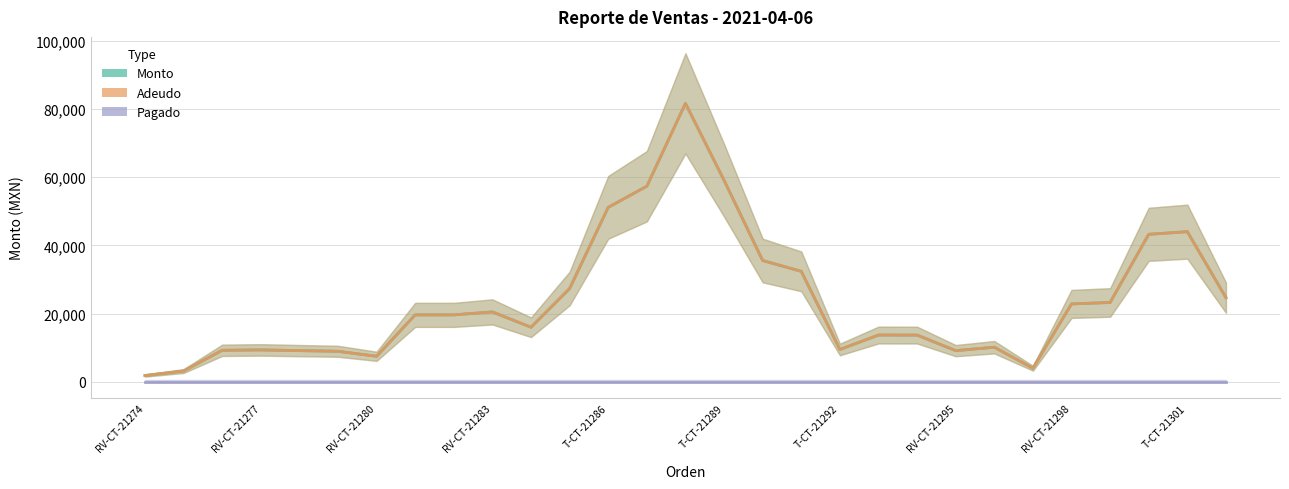

Reading left to right, transcribe all the data shown in this chart.

Monto: 1812.8	3125.2	9215.2	9330.8	9122.5	8922.5	7457.5	19612.5	19612.5	20480.0	15980.0	27355.0	51170.0	57371.0	81677.0	59108.8	35563.8	32386.8	9455.8	13691.5	13671.5	9117.5	10117.5	3950.0	22825.0	23252.5	43252.5	44032.5	24657.5
Adeudo: 1812.8	3125.2	9215.2	9330.8	9122.5	8922.5	7457.5	19612.5	19612.5	20480.0	15980.0	27355.0	51170.0	57371.0	81677.0	59108.8	35563.8	32386.8	9455.8	13691.5	13671.5	9117.5	10117.5	3950.0	22825.0	23252.5	43252.5	44032.5	24657.5
Pagado: 0.0	0.0	0.0	0.0	0.0	0.0	0.0	0.0	0.0	0.0	0.0	0.0	0.0	0.0	0.0	0.0	0.0	0.0	0.0	0.0	0.0	0.0	0.0	0.0	0.0	0.0	0.0	0.0	0.0